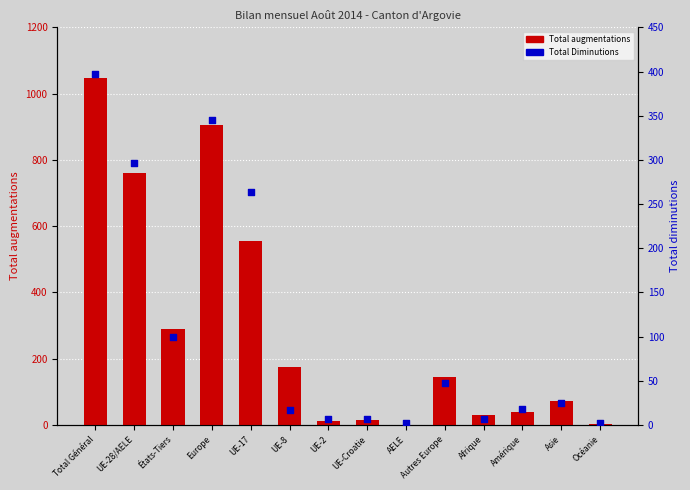

Which series contains the lowest Y value?

Total augmentations